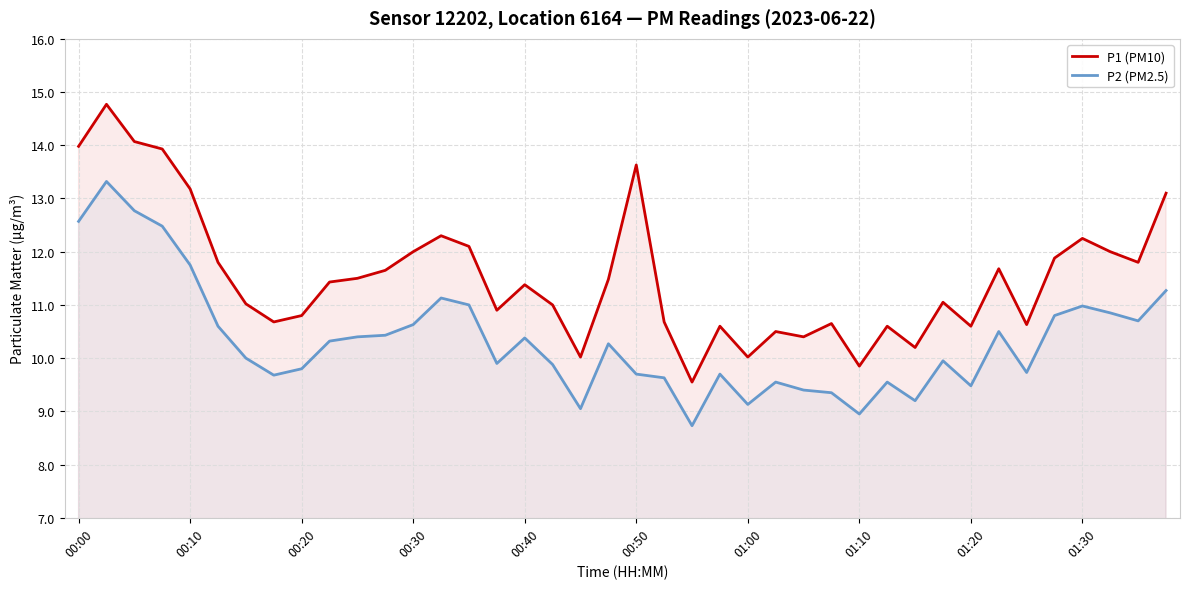

How many lines are shown in the chart?

2